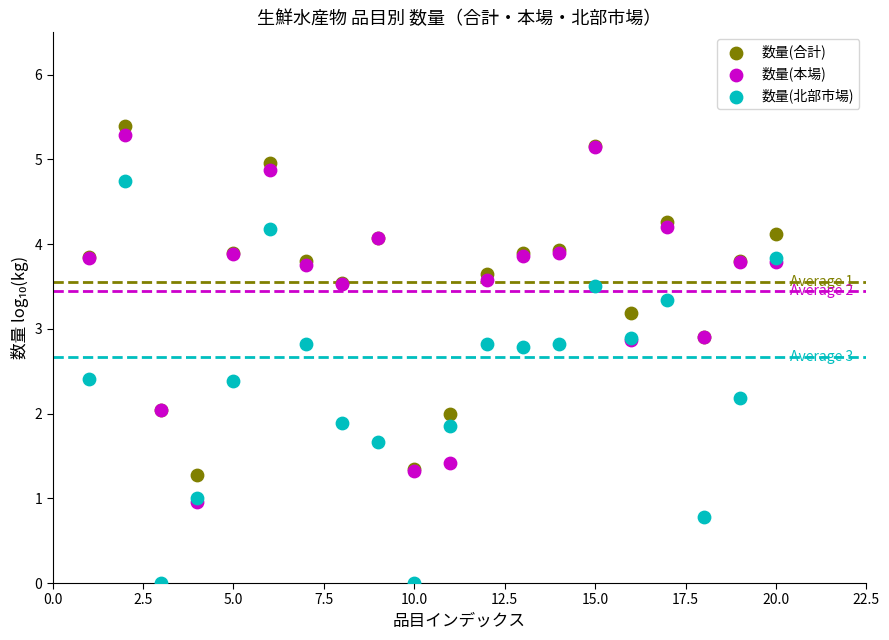

Which series has the widest spread of Y values?

数量(北部市場)